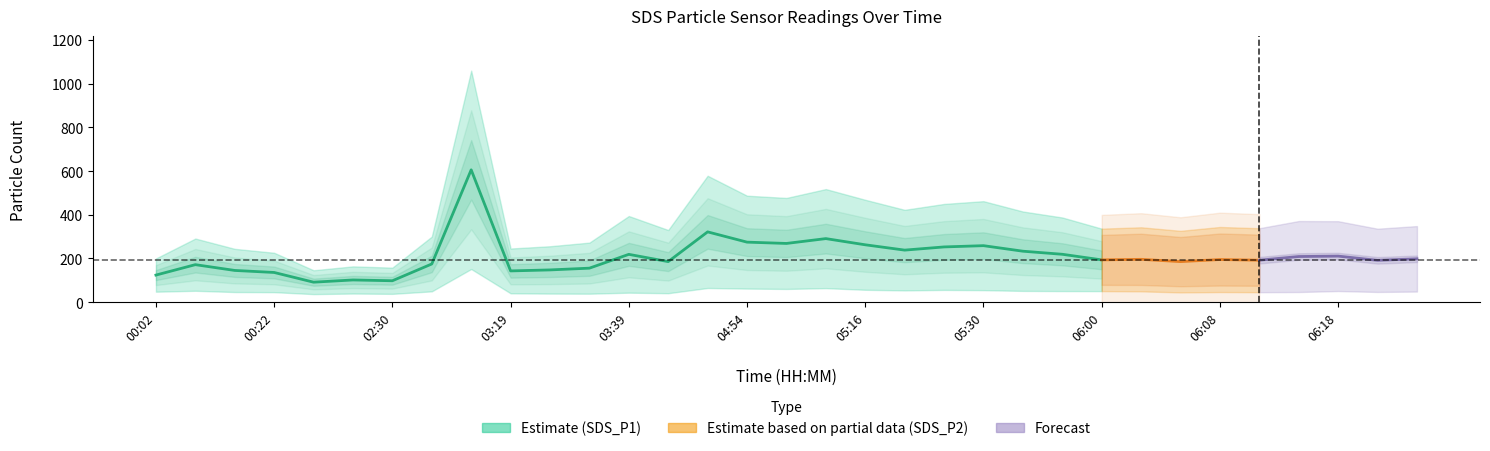

The value of SDS_P2 at 03:19 is 58.7. True or false?

False